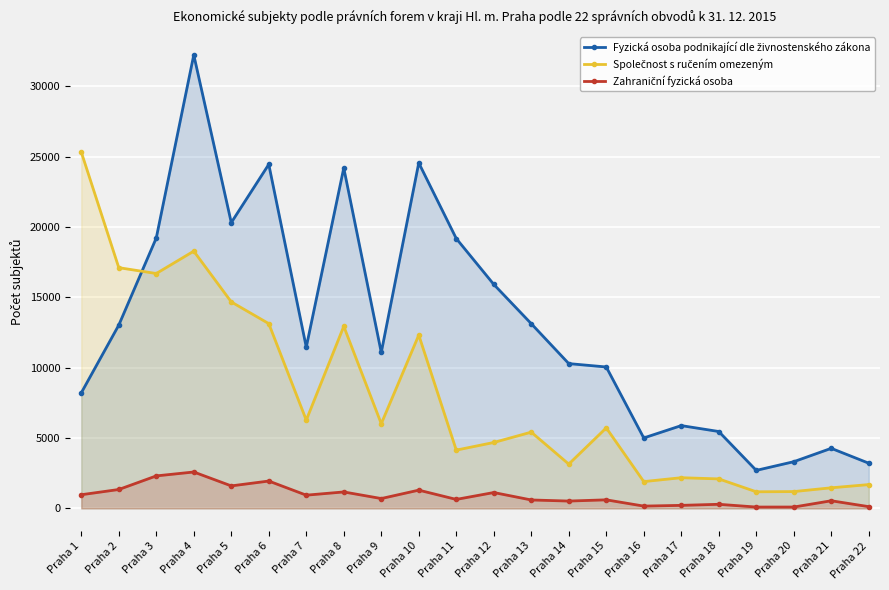

At which label is Zahraniční fyzická osoba closest to 1339?

Praha 2